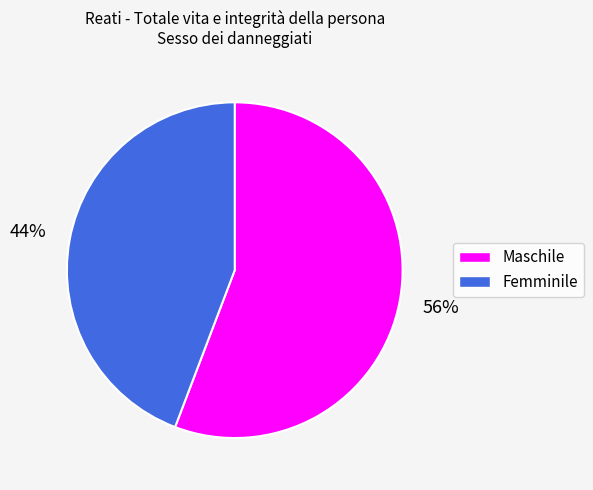

Is the sum of Maschile and Femminile greater than half?

Yes